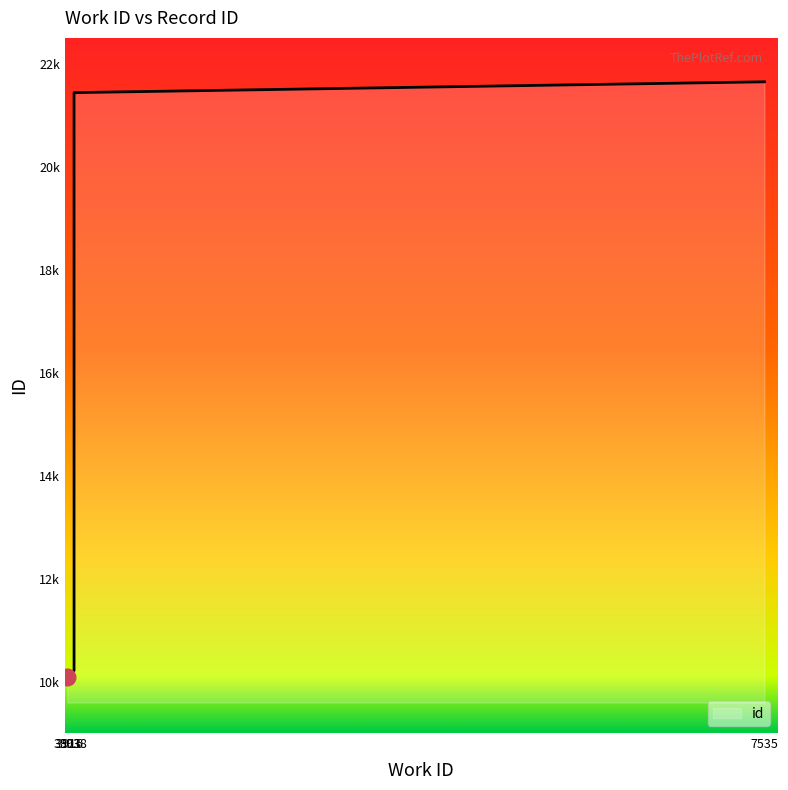

Is it true that the value at 3916 is 16582?

False